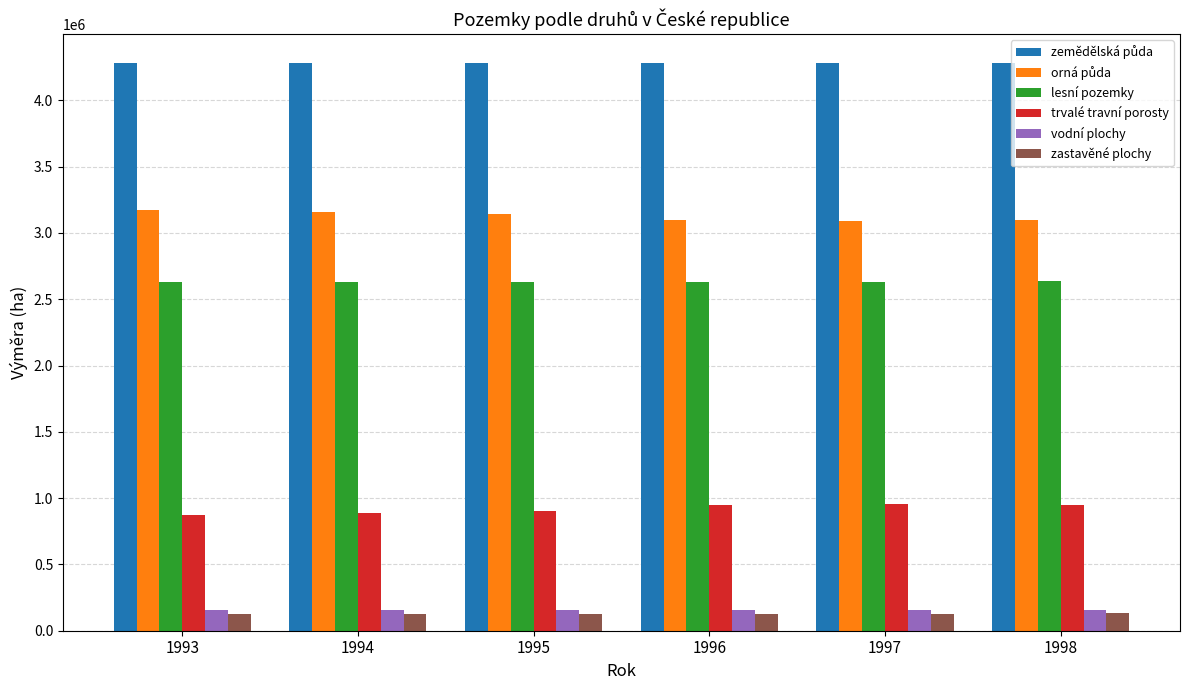

Count the number of data series in this chart.

6